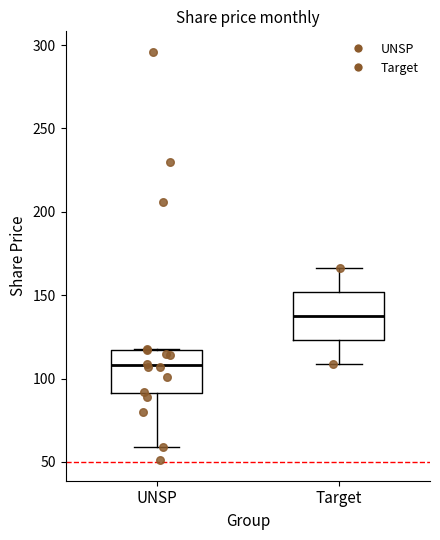

Which box's median line is the lowest?

UNSP